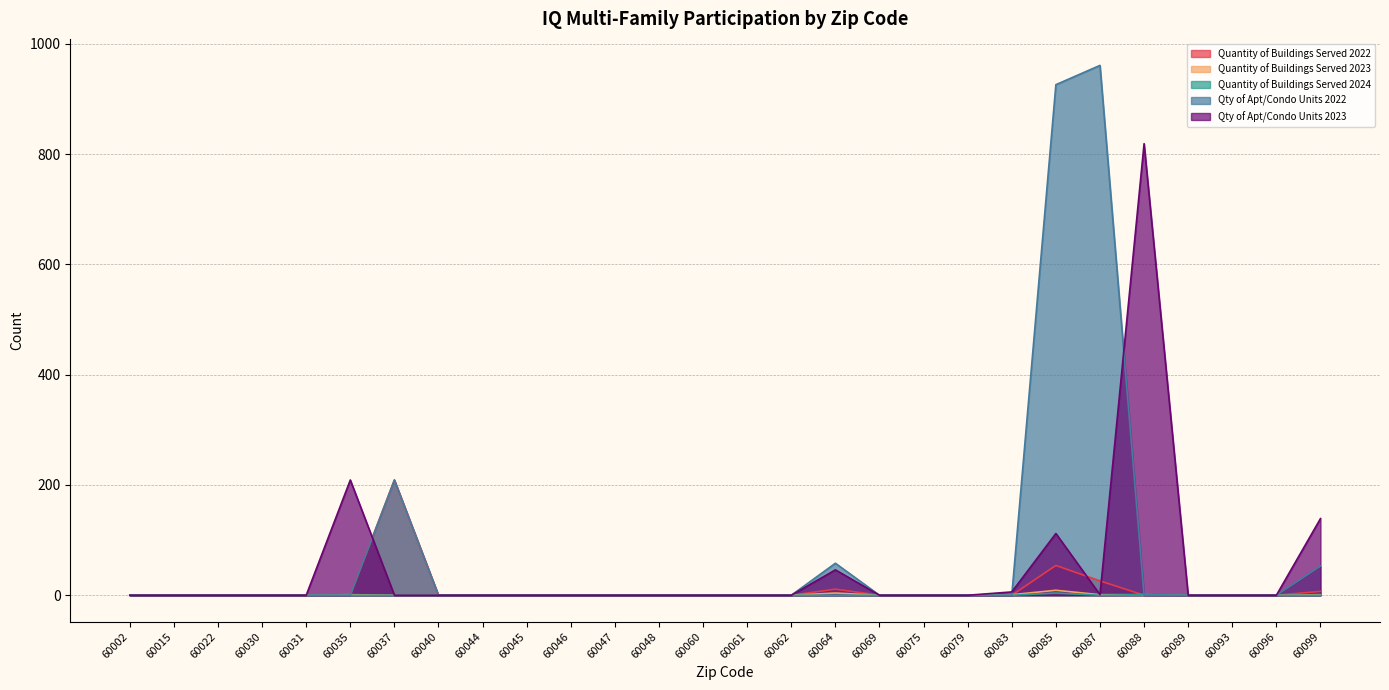

Is it true that Quantity of Buildings Served 2024 equals -2 at 60087?

False